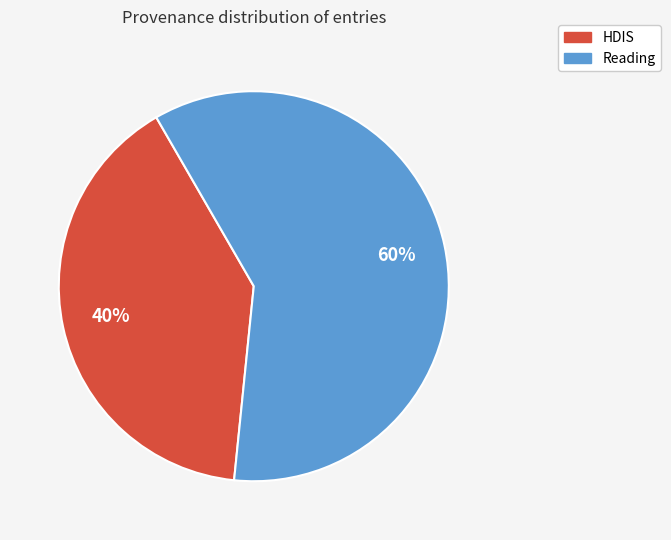

Does Reading represent more than half of the total?

Yes